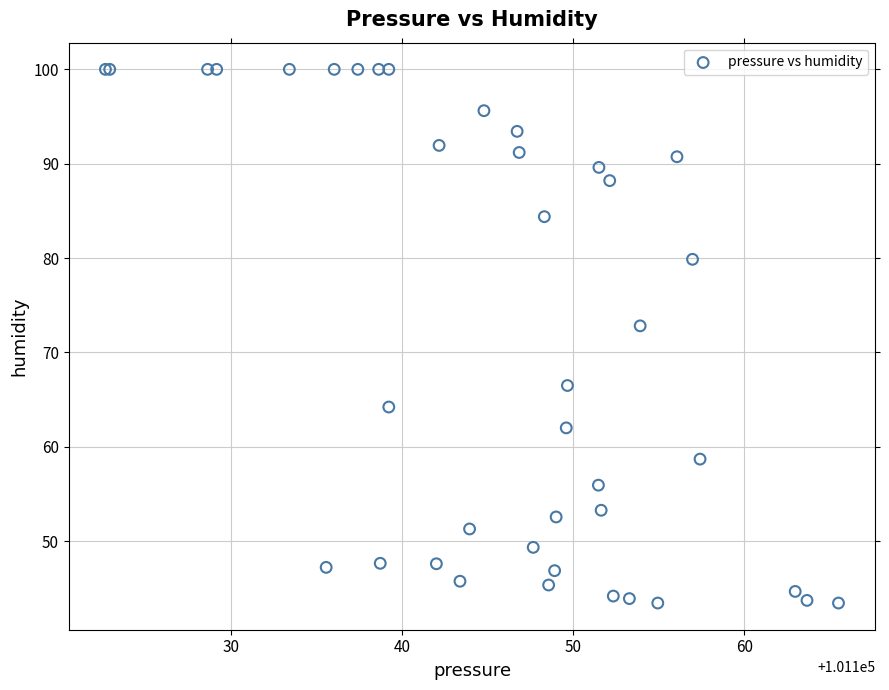

What Y value in the scatter plot is closest to 71?

72.8